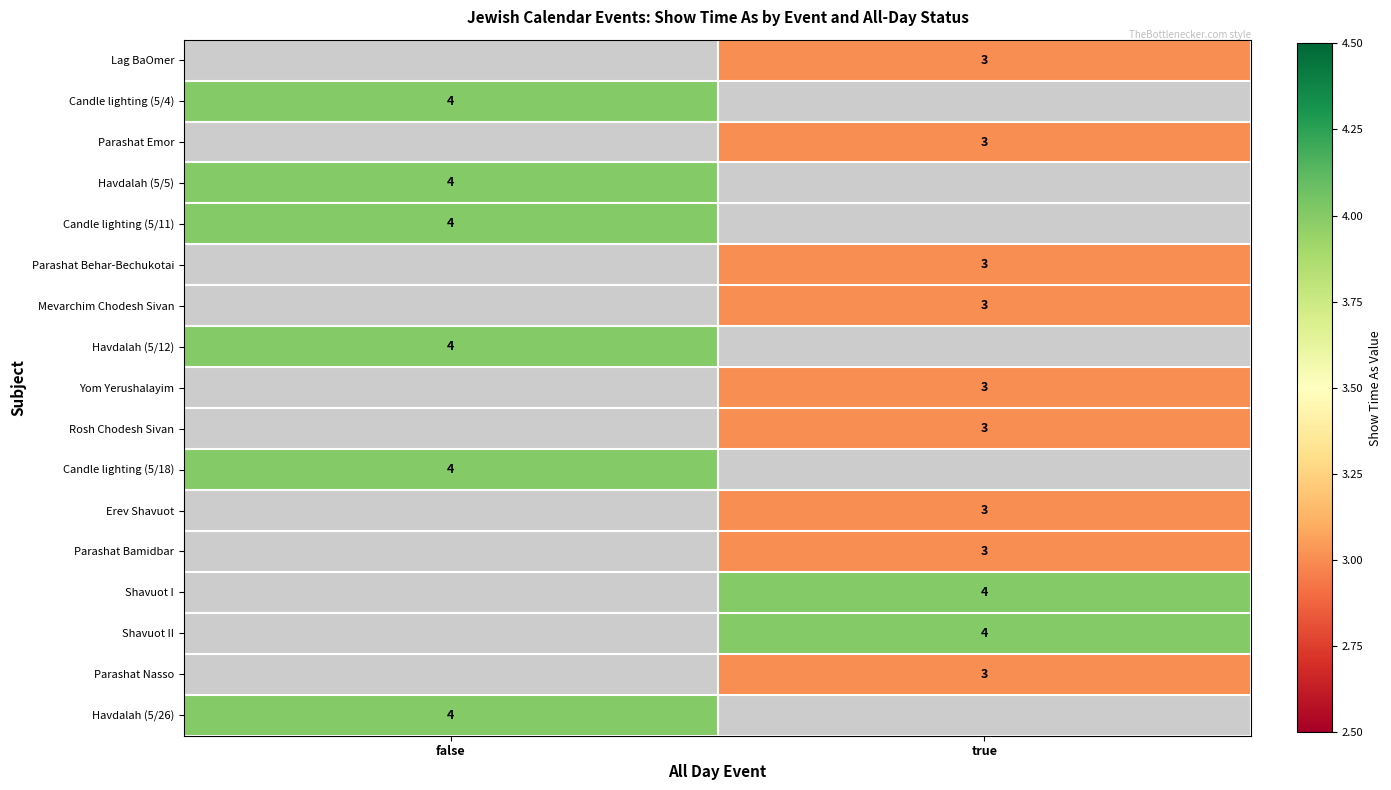

True or false: Shavuot I has a value of 5 at true.

False